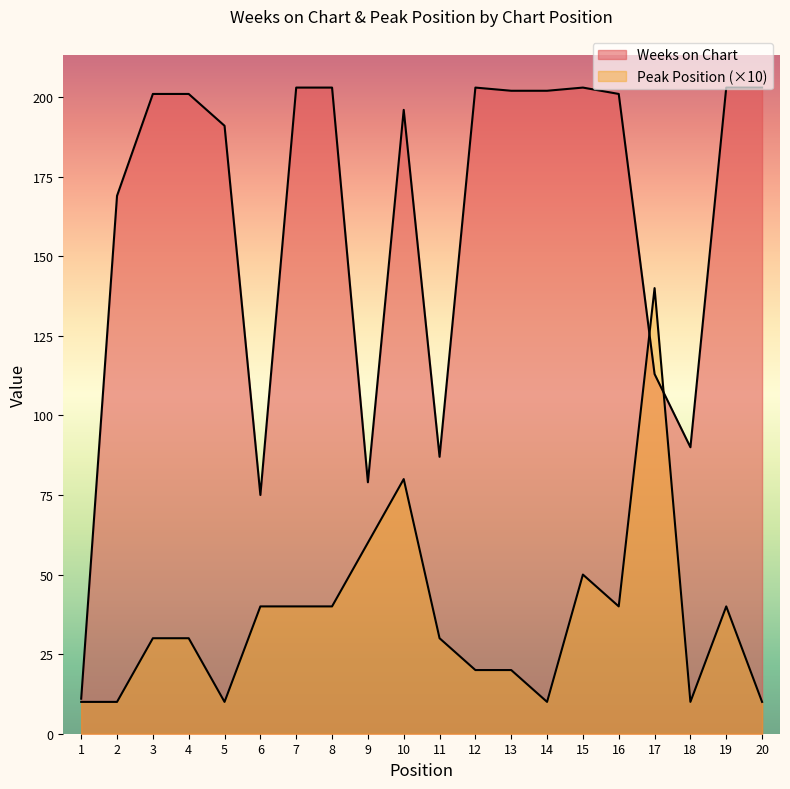

True or false: Peak Position has a value of 30 at 11.

True